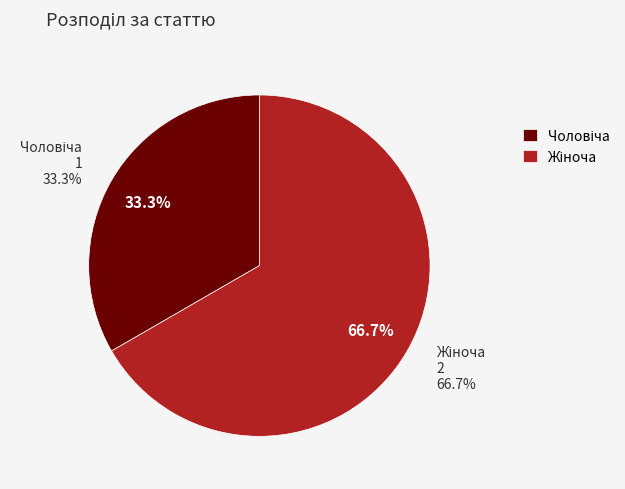

Is there a majority slice in this chart?

Yes